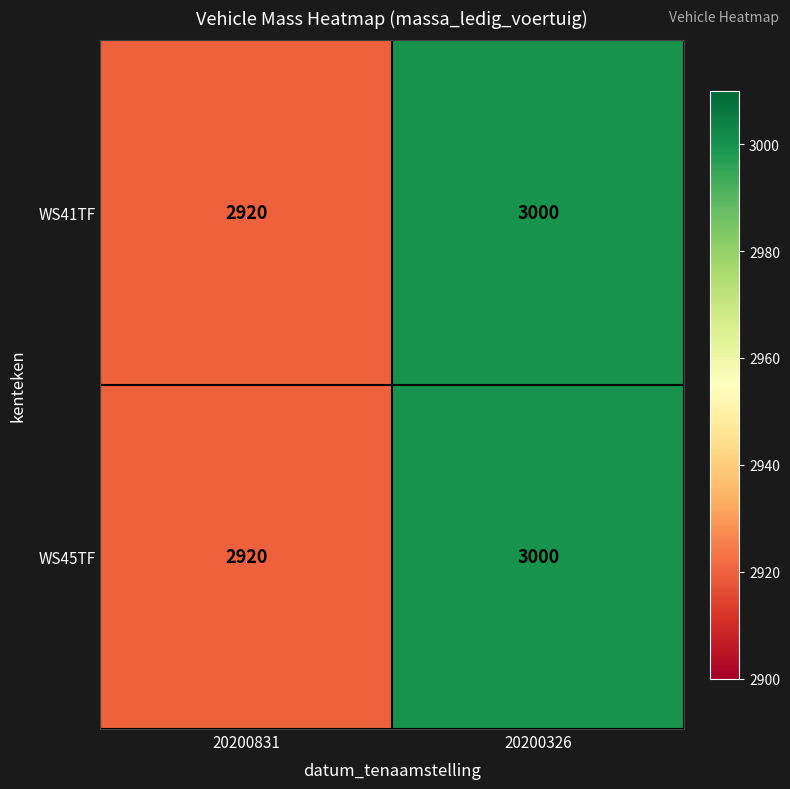

True or false: WS45TF has a value of 689 at 20200326.

False